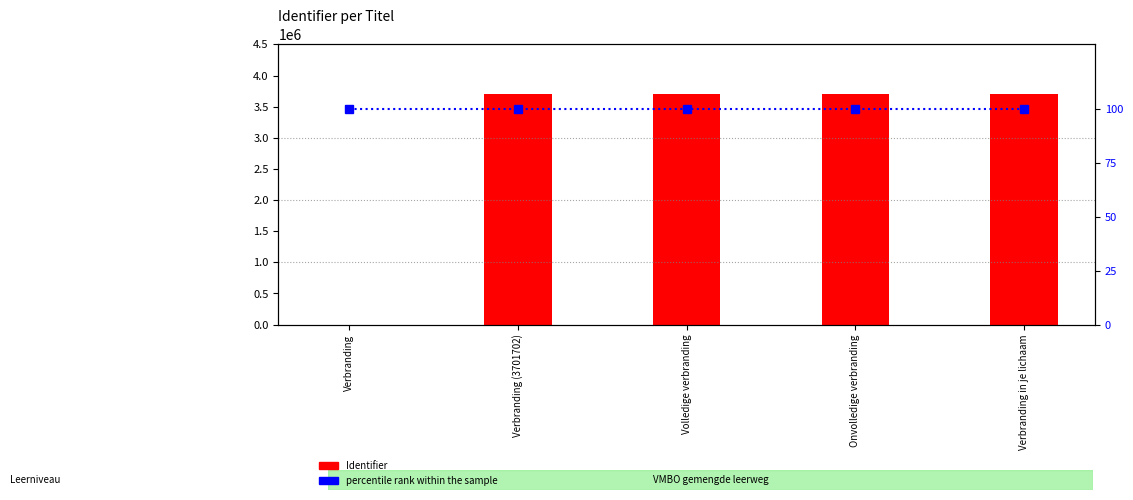

At which label does percentile rank within the sample reach its minimum?

Verbranding